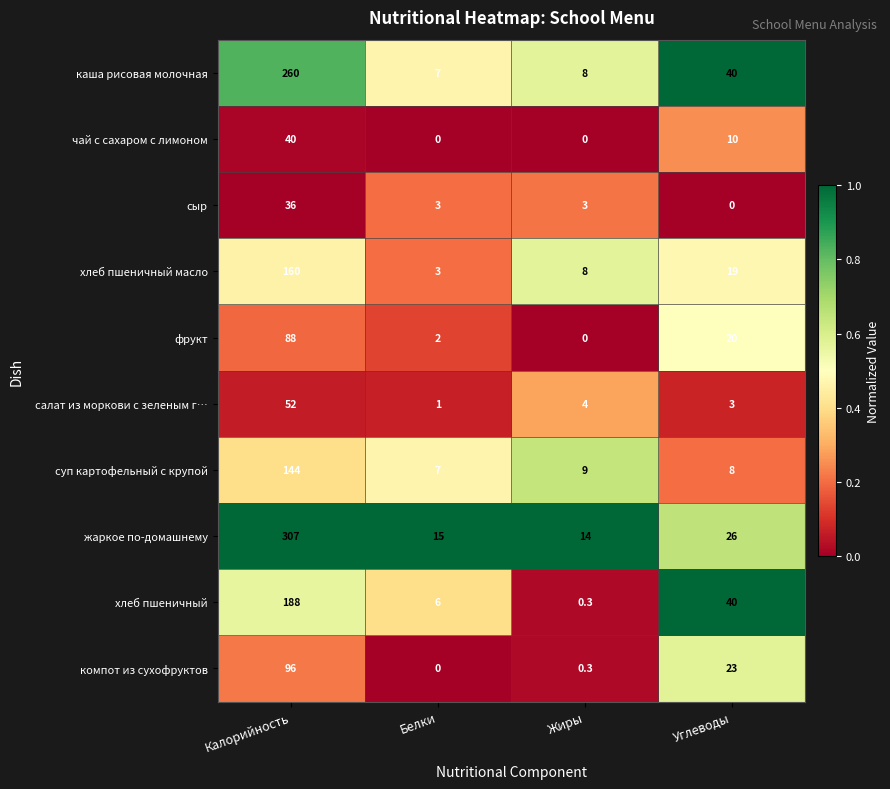

Between Жиры and Углеводы, which series saw the biggest shift?

хлеб пшеничный